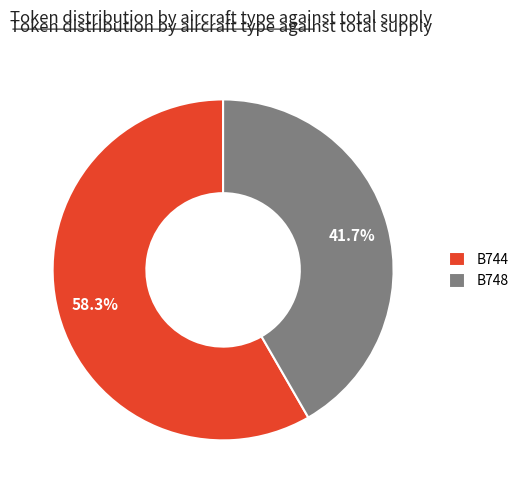

What is the majority slice?

B744